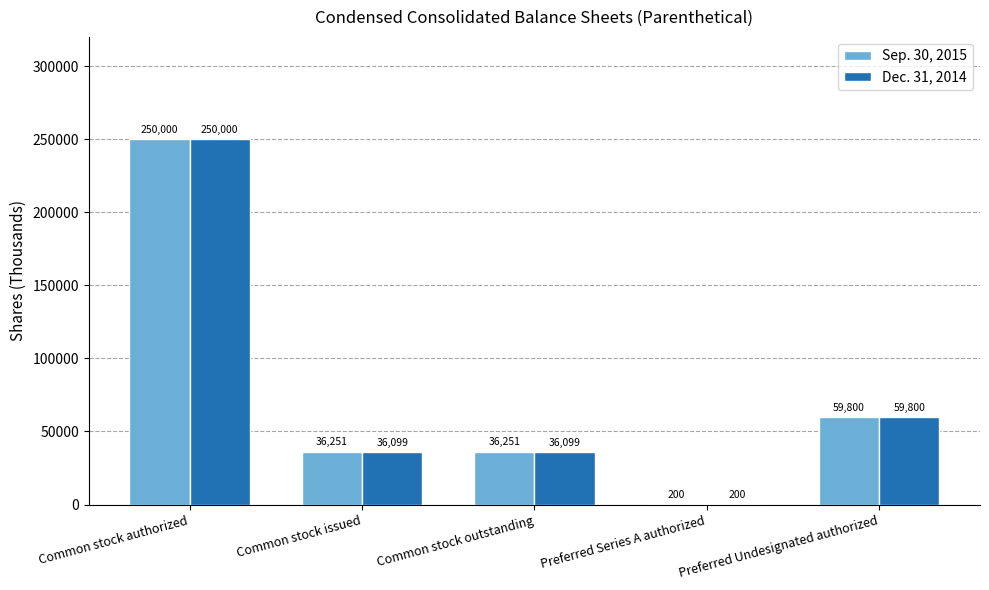

What is the highest value of the Sep. 30, 2015 series?

250000